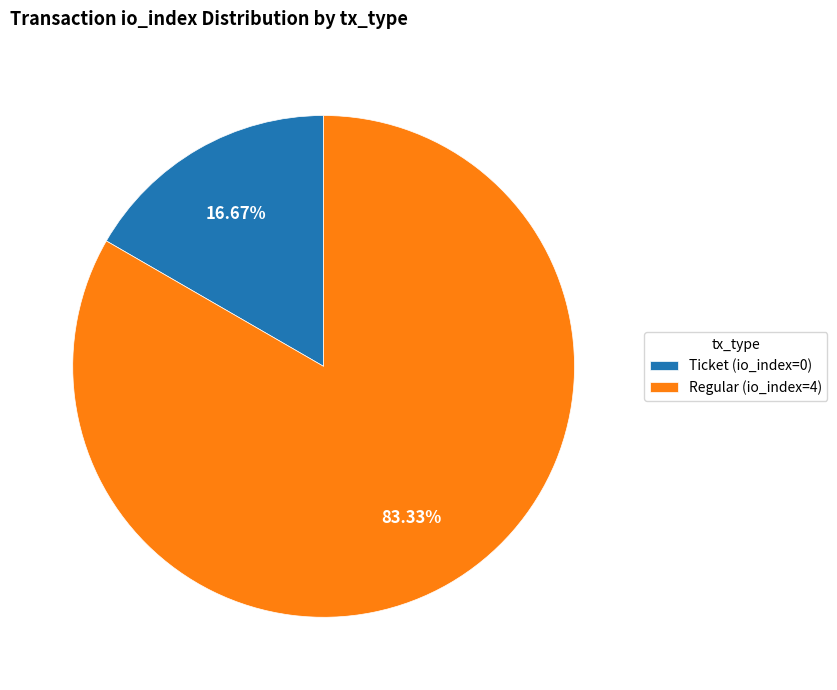

Rank the categories by value from lowest to highest.

Ticket (io_index=0), Regular (io_index=4)